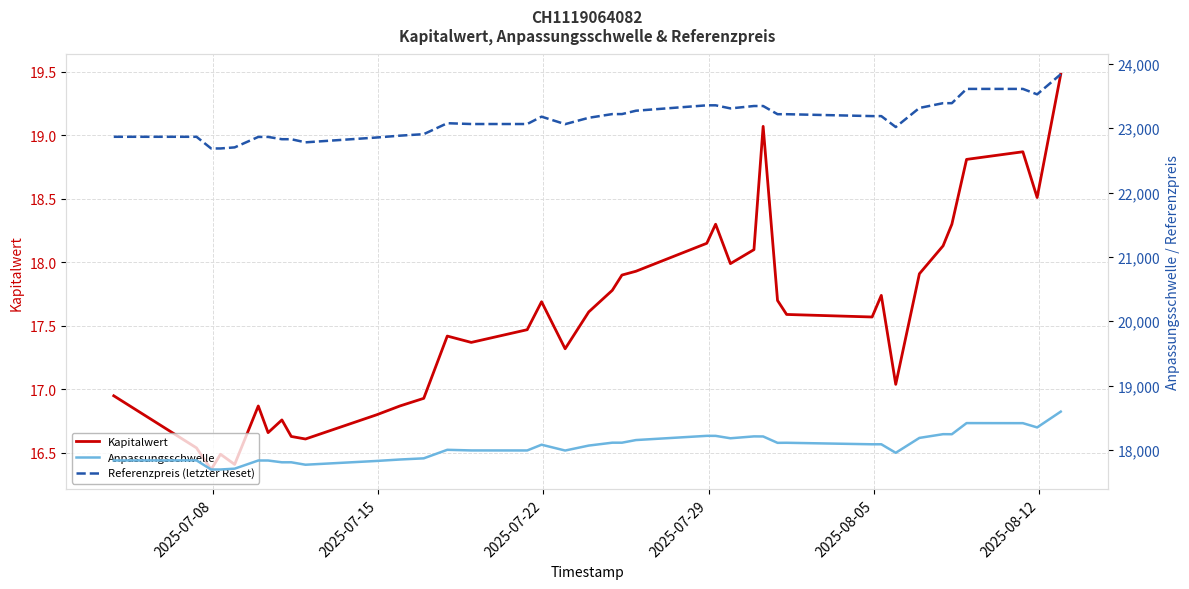

What is the minimum value for Kapitalwert?

16.4